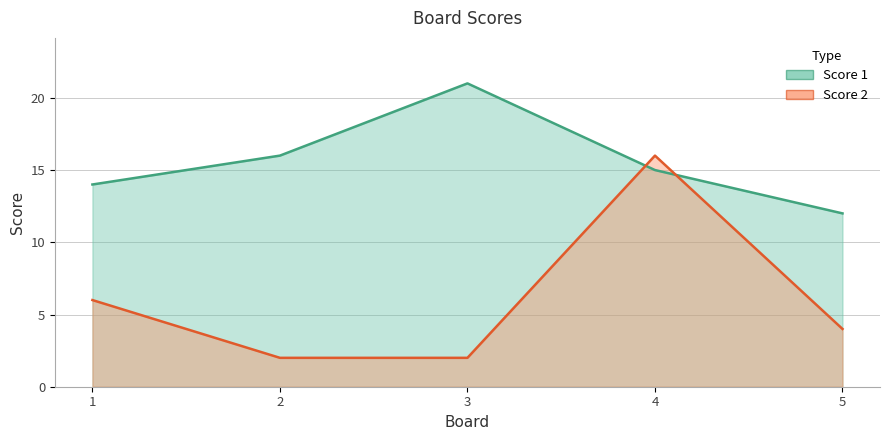

What is the difference between the maximum and minimum values in the Score 2 series?

14